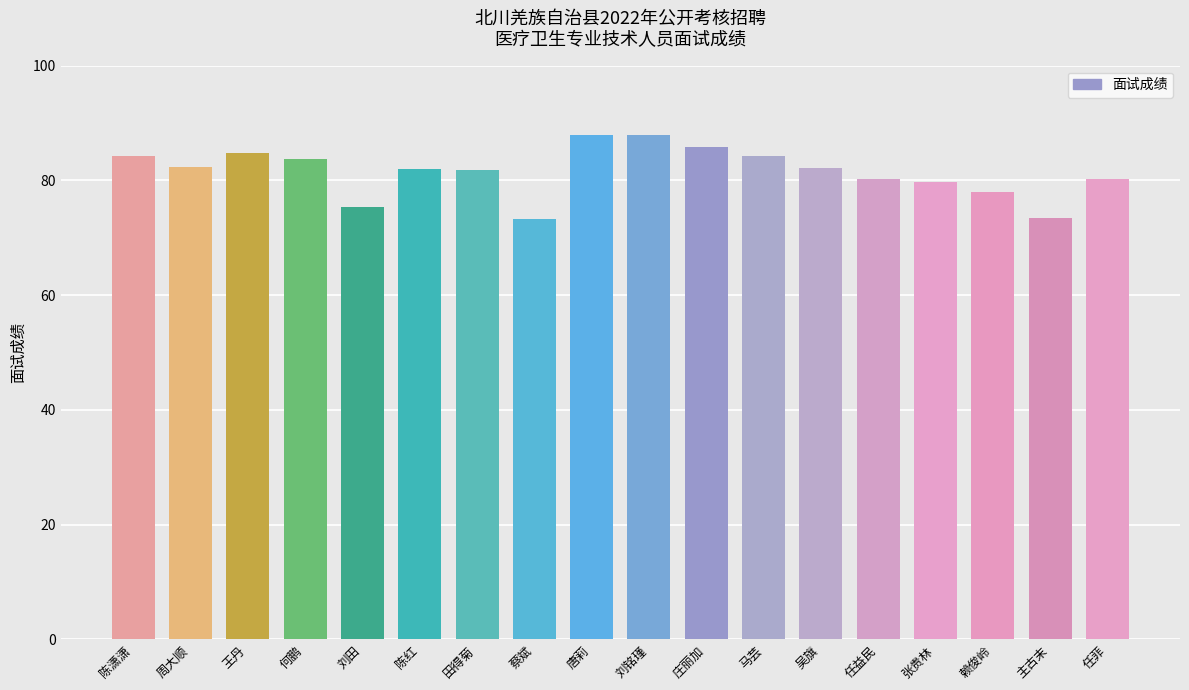

Approximately how many times larger is the value at 何鹏 compared to 马芸?

1.0